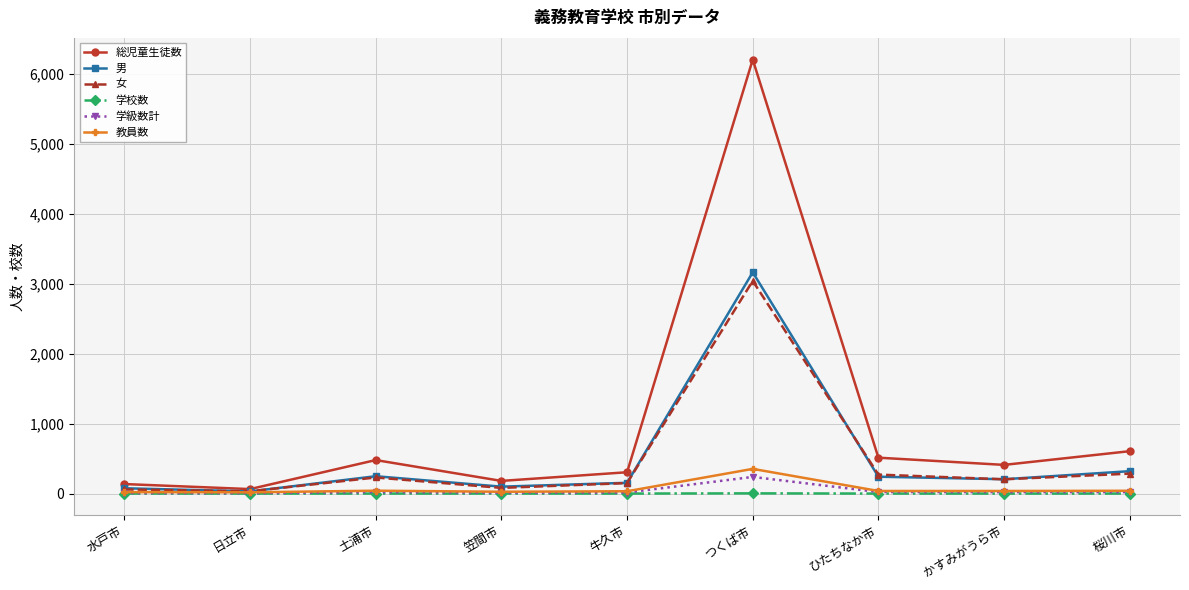

Which series has the widest spread of values?

総児童生徒数